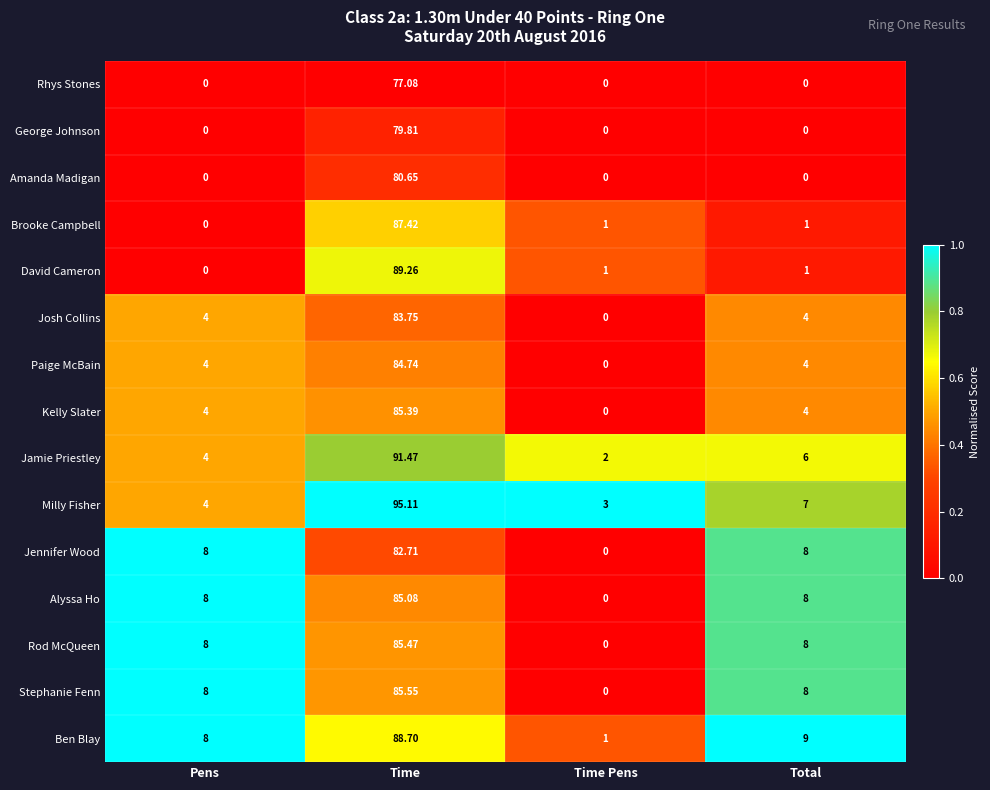

Which label corresponds to the largest value in the chart?

Time